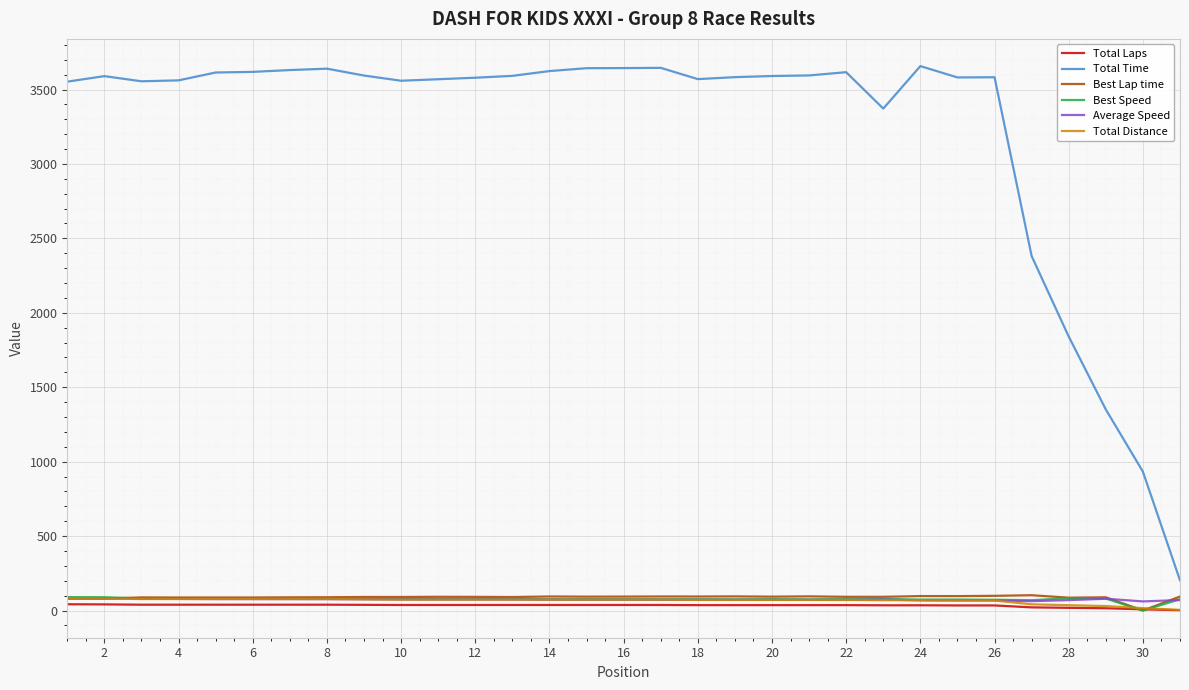

Which series has the largest total across all categories?

Total Time